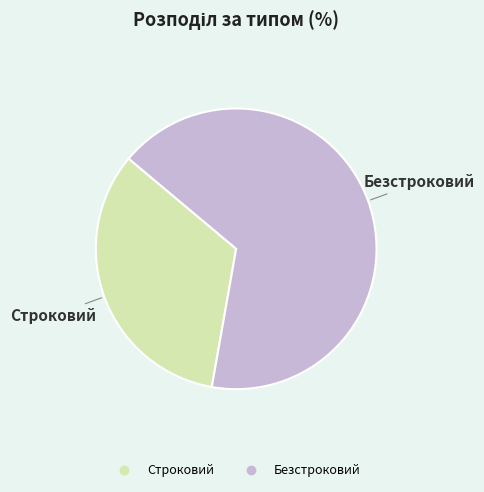

What is the smallest slice in the pie chart?

Строковий